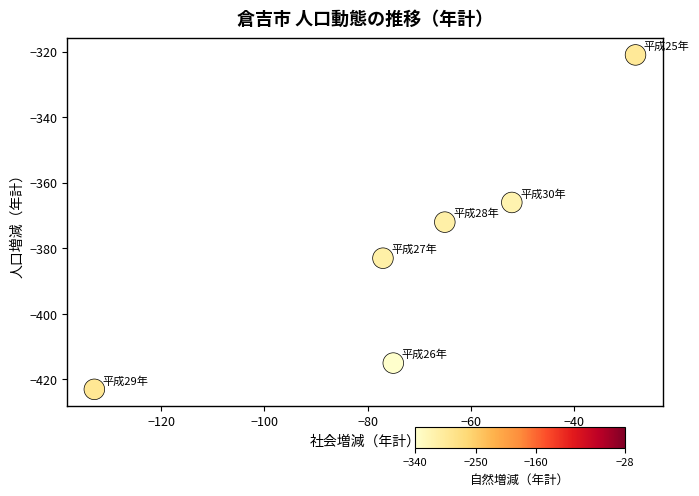

What is the range of X values (max minus min)?

105